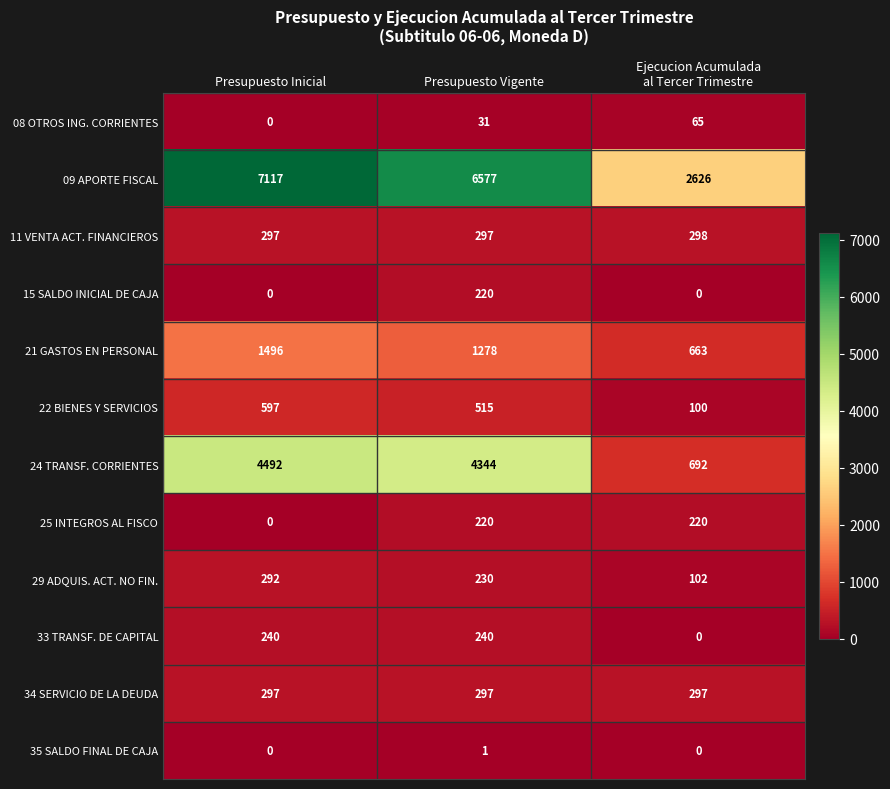

What is the maximum value for 25 INTEGROS AL FISCO?

220